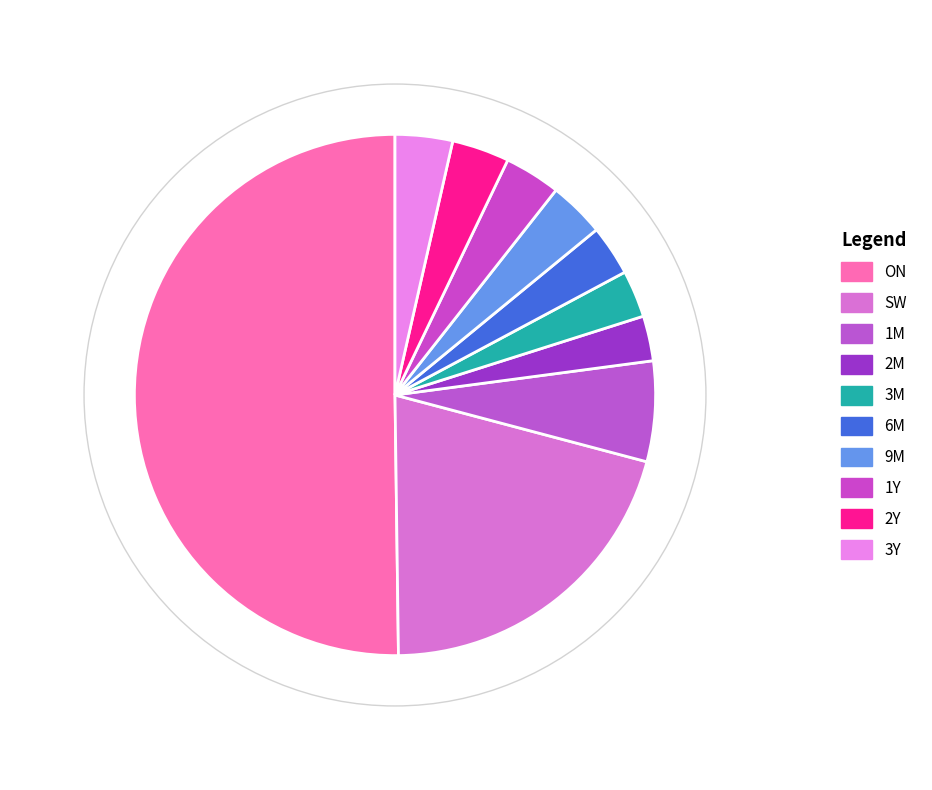

Which category has the biggest portion of the pie?

ON